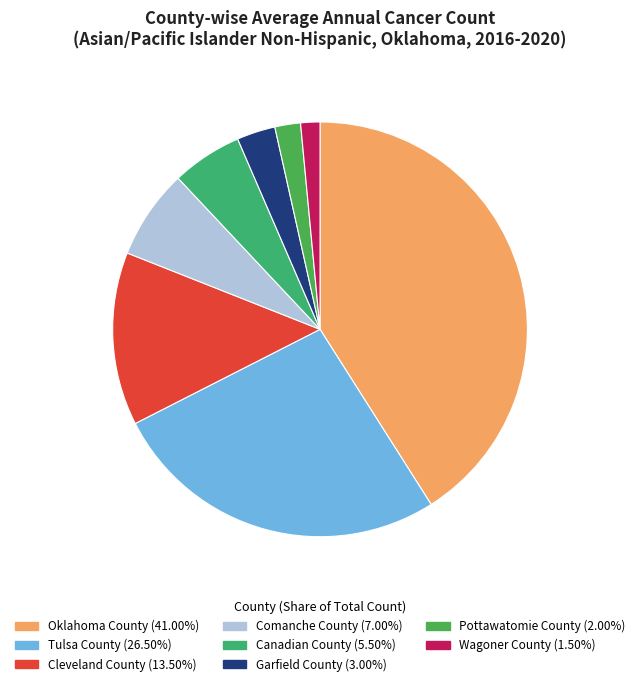

Does Comanche County represent more than half of the total?

No